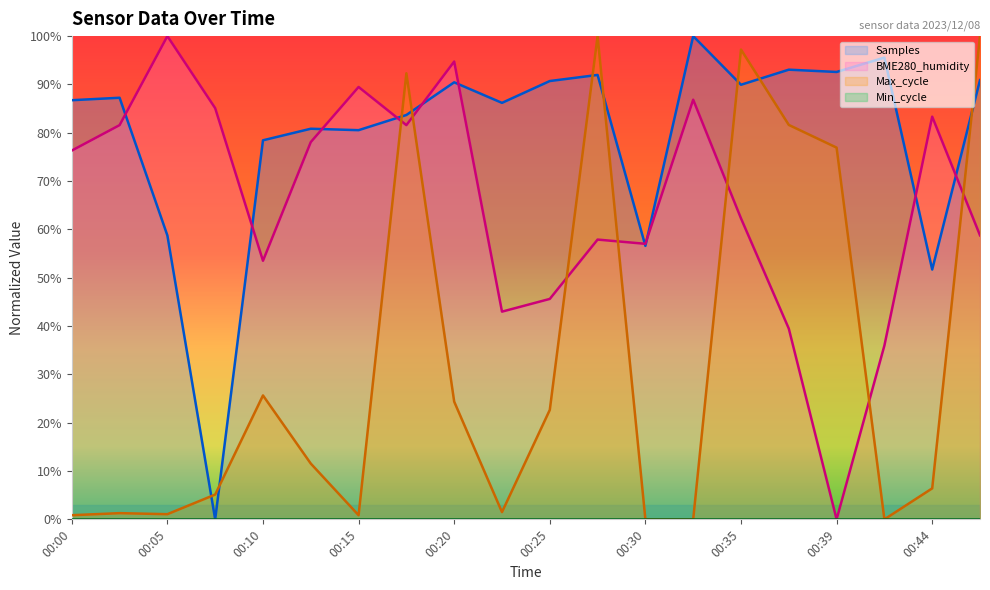

The Samples series shows 42.7 at 00:47. True or false?

False